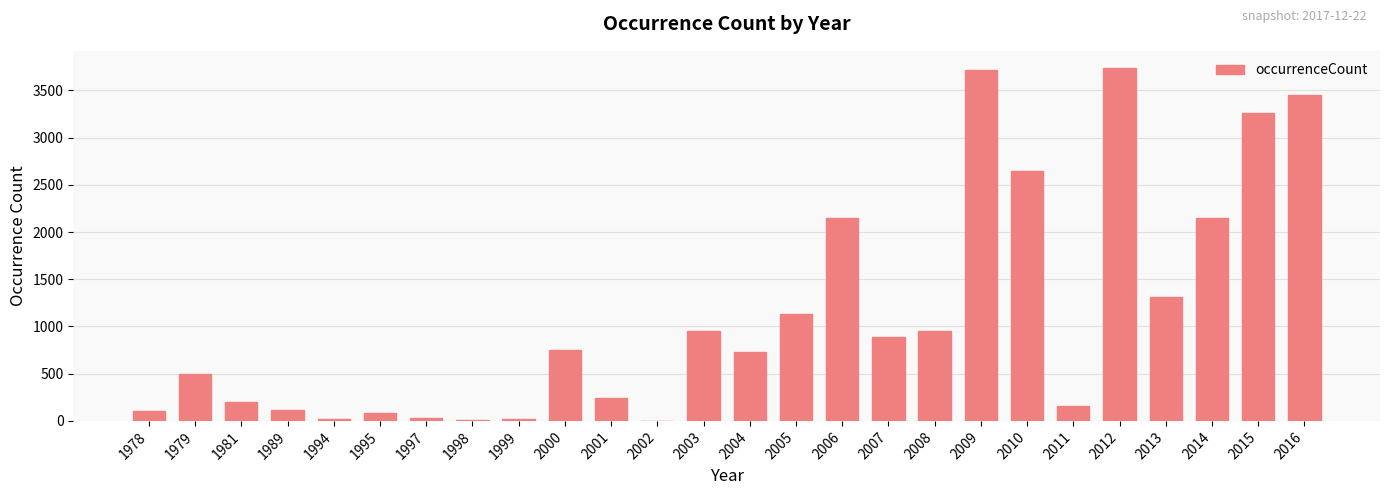

True or false: the data shows 956 at 2003.

True